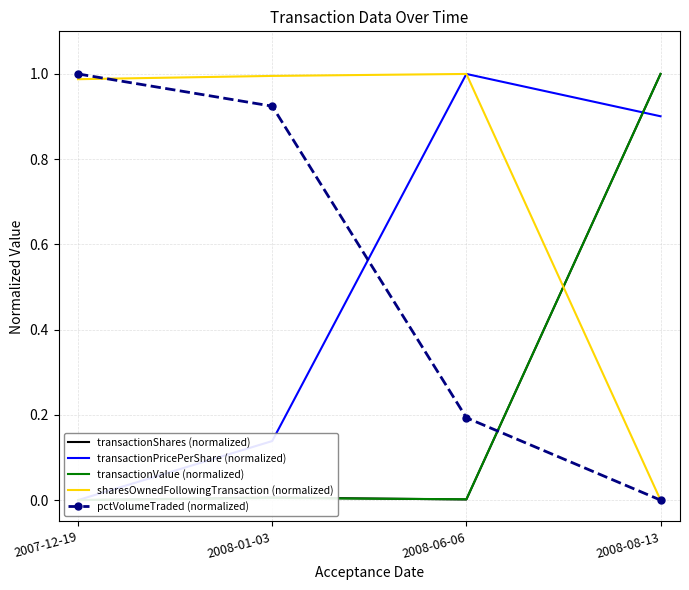

Which series has the largest total across all categories?

sharesOwnedFollowingTransaction (normalized)